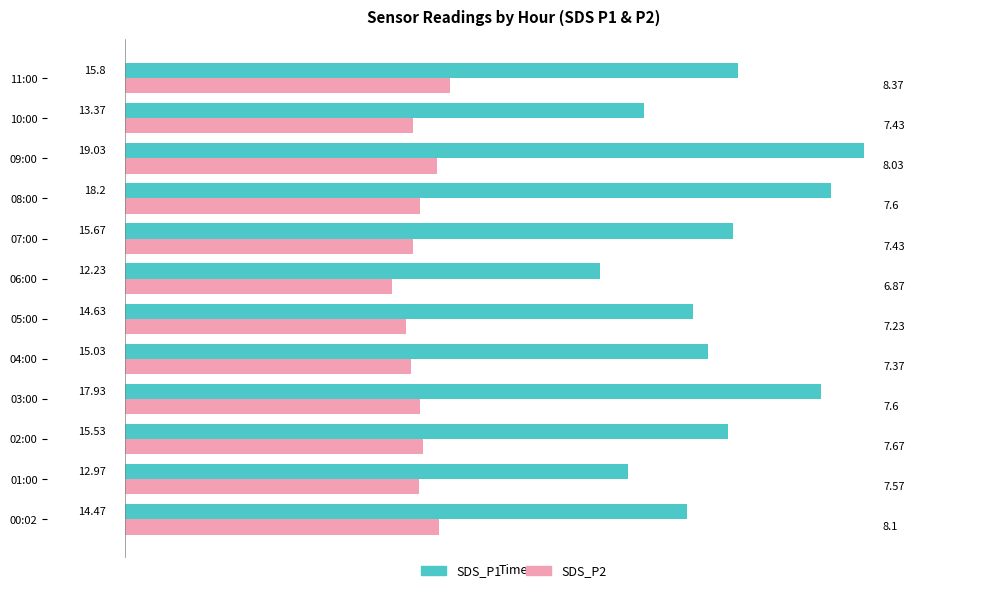

What is the difference between the maximum and minimum values in the SDS_P2 series?

1.5